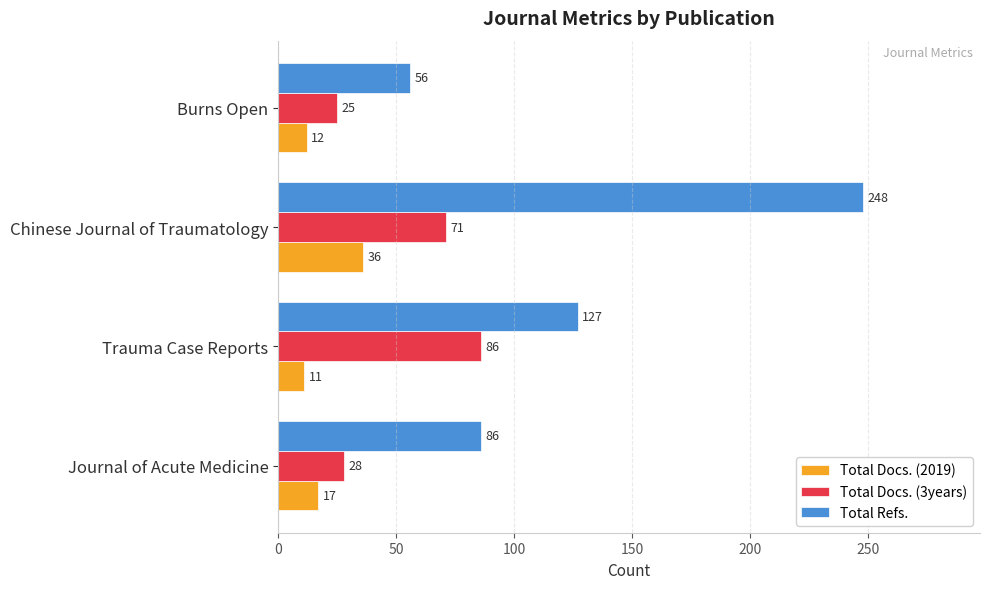

Between Journal of Acute Medicine and Burns Open, which series saw the biggest shift?

Total Refs.